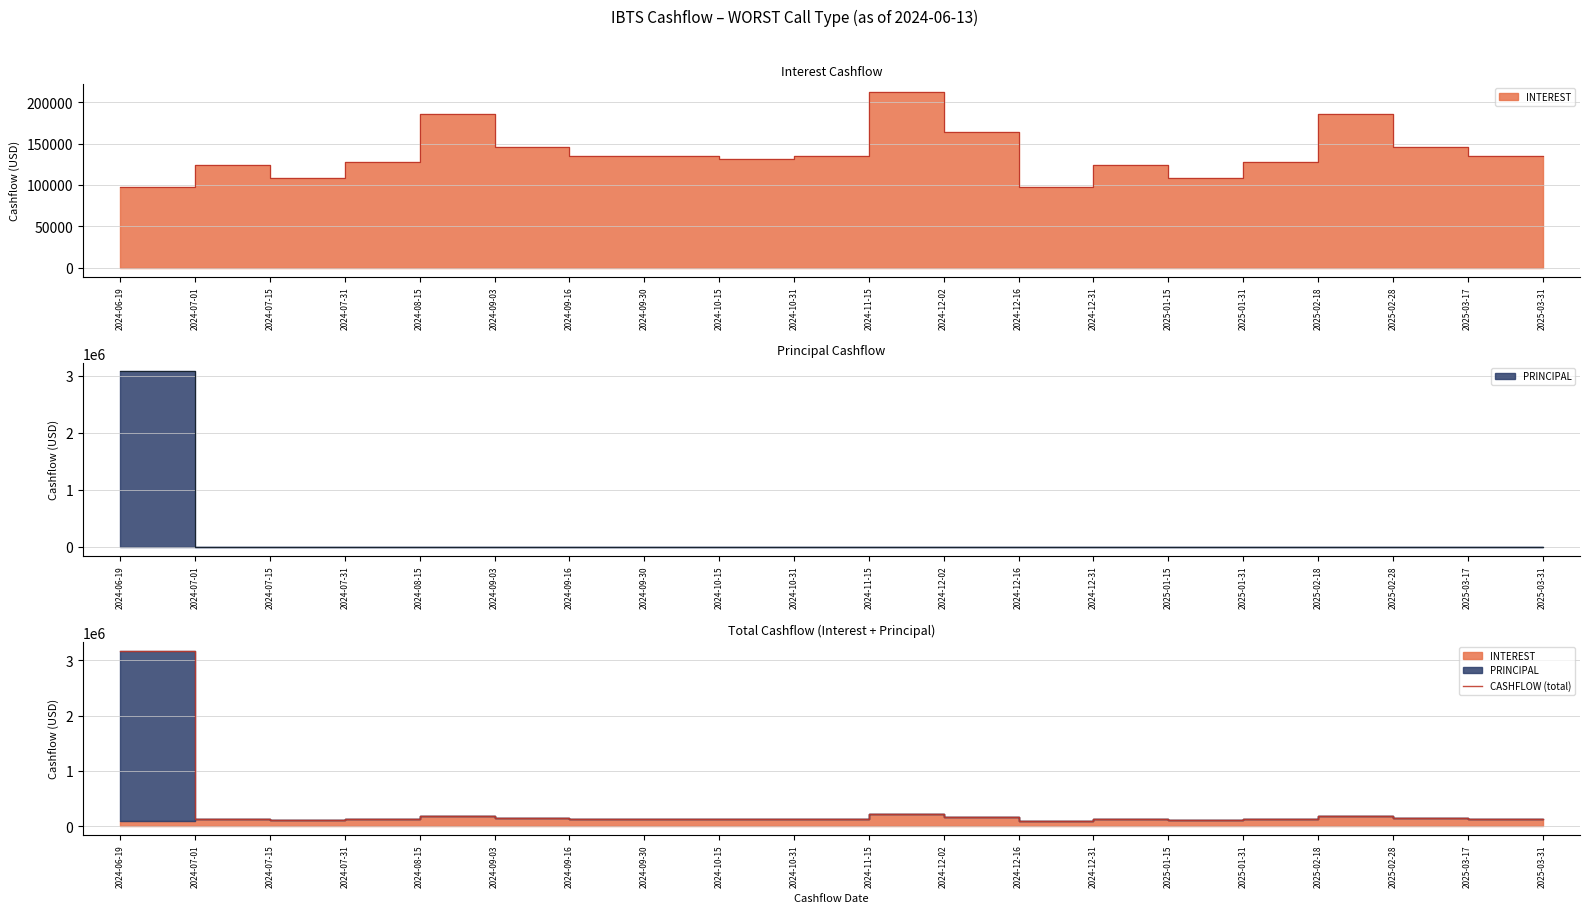

Reading left to right, what are all the values shown in this chart?

2024-06-19=3175228.9	2024-07-01=123794.8	2024-07-15=108012.0	2024-07-31=127756.0	2024-08-15=185702.8	2024-09-03=146002.6	2024-09-16=134952.9	2024-09-30=134831.5	2024-10-15=131381.7	2024-10-31=135502.3	2024-11-15=211963.9	2024-12-02=163691.2	2024-12-16=98026.2	2024-12-31=123794.8	2025-01-15=108012.0	2025-01-31=127756.0	2025-02-18=185702.8	2025-02-28=146002.6	2025-03-17=134952.9	2025-03-31=134831.5